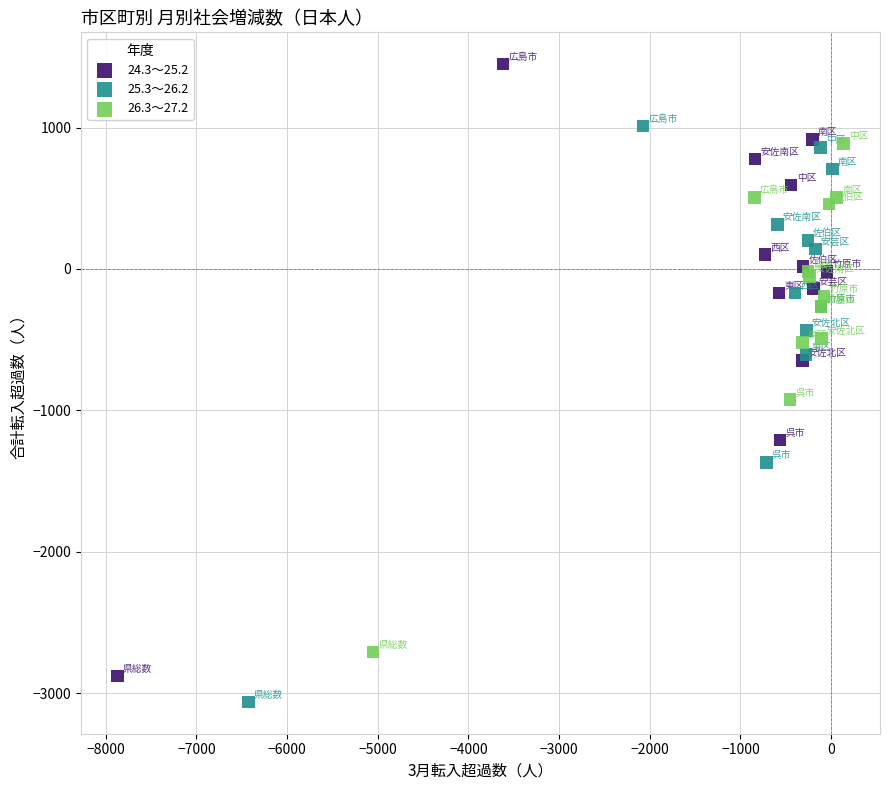

Which series reaches the maximum Y coordinate?

24.3～25.2